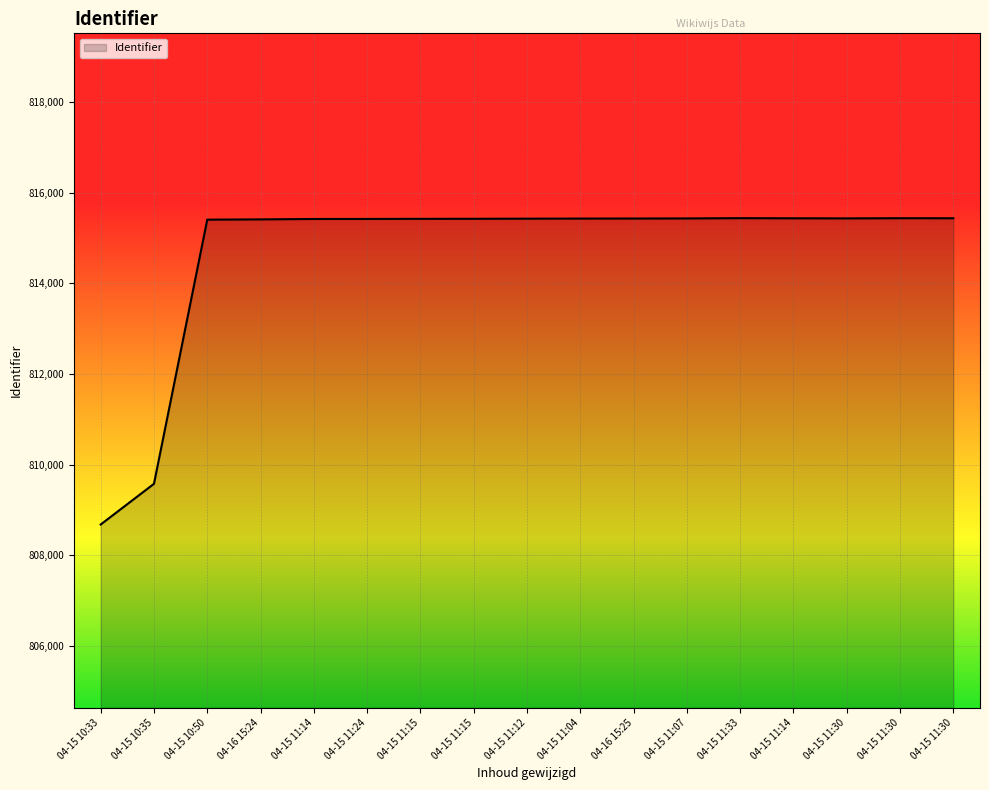

What is the label of the 6th point from the left?

04-15 11:24